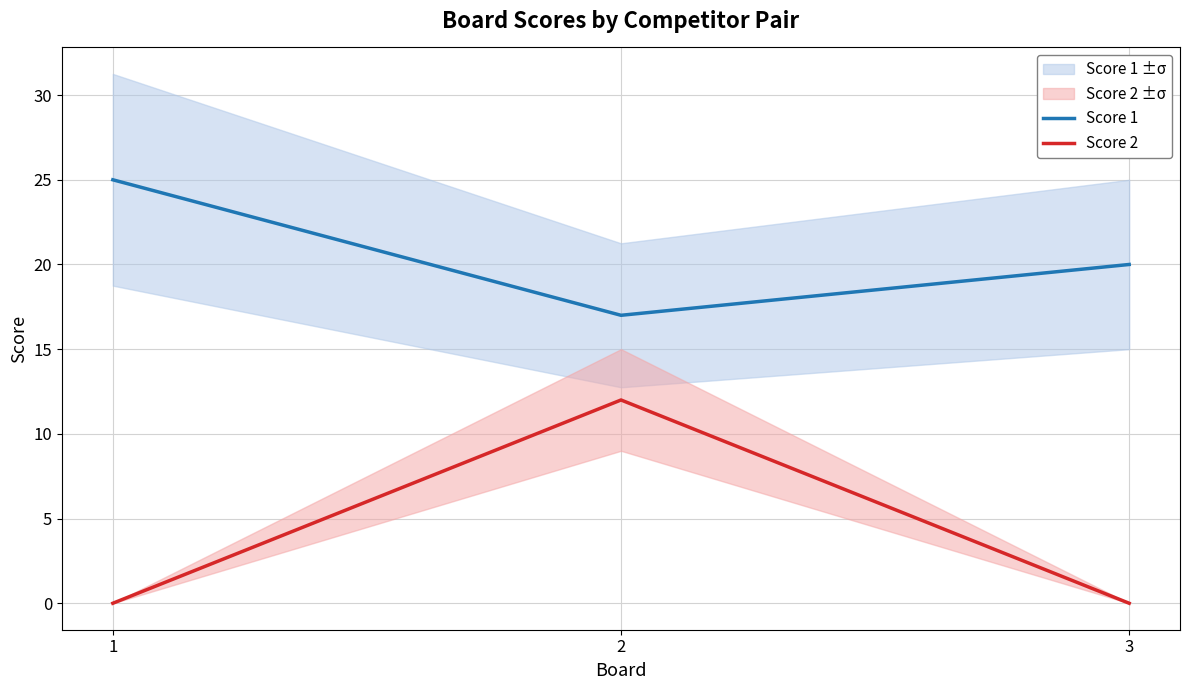

What is the value of the Score 1 point at the 3rd from the left?

20